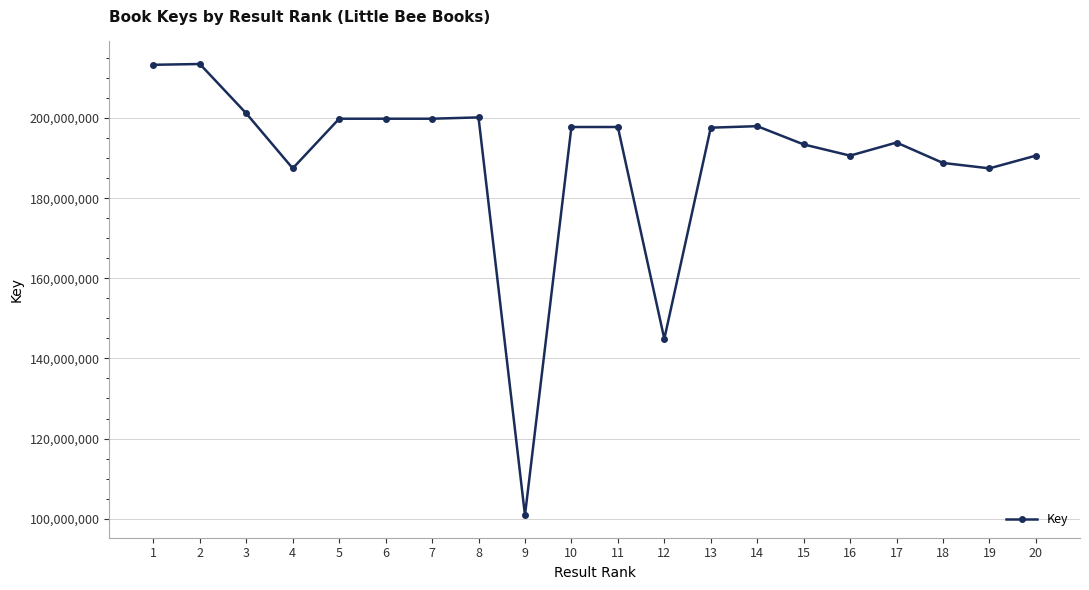

What is the greatest value displayed?

213493632